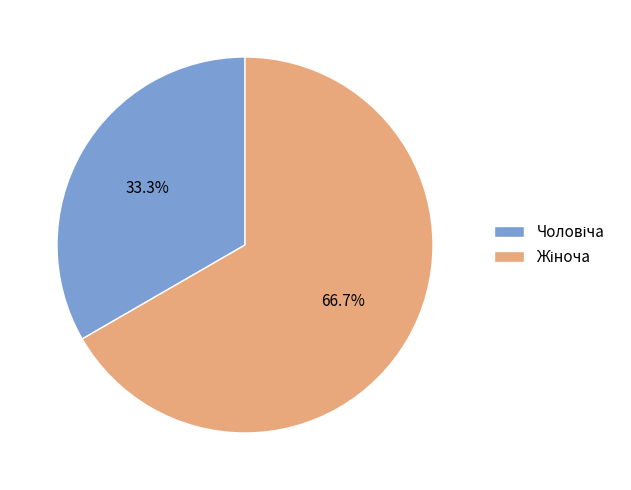

Is there any slice that represents more than half of the pie?

Yes